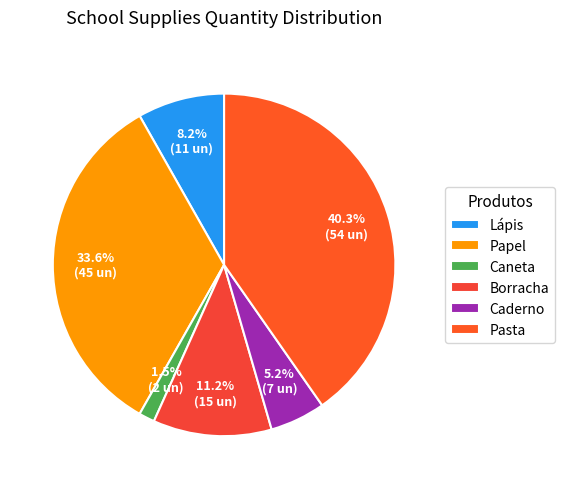

How many segments does this pie chart have?

6